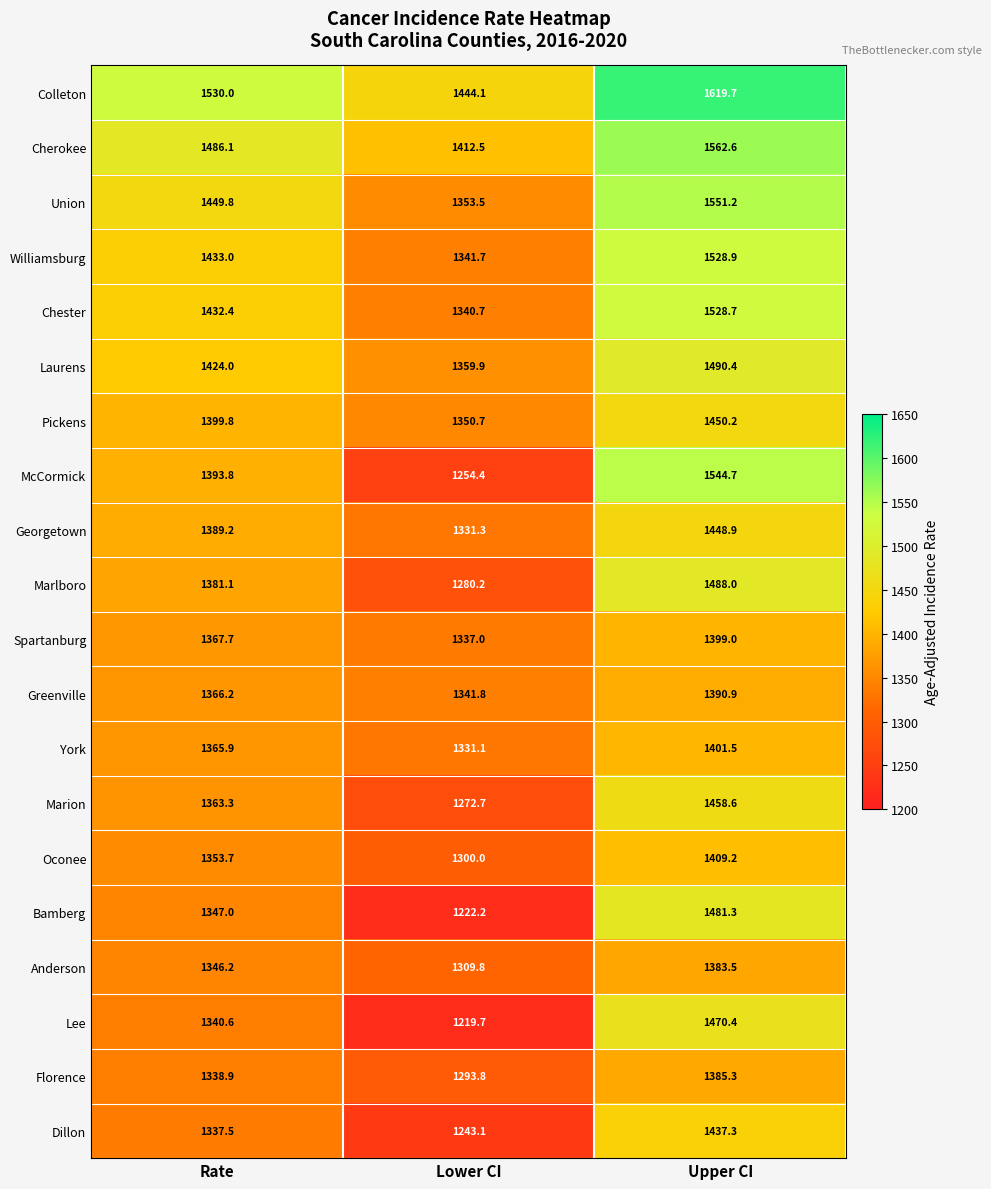

At which category is the sum across all series the highest?

Upper CI